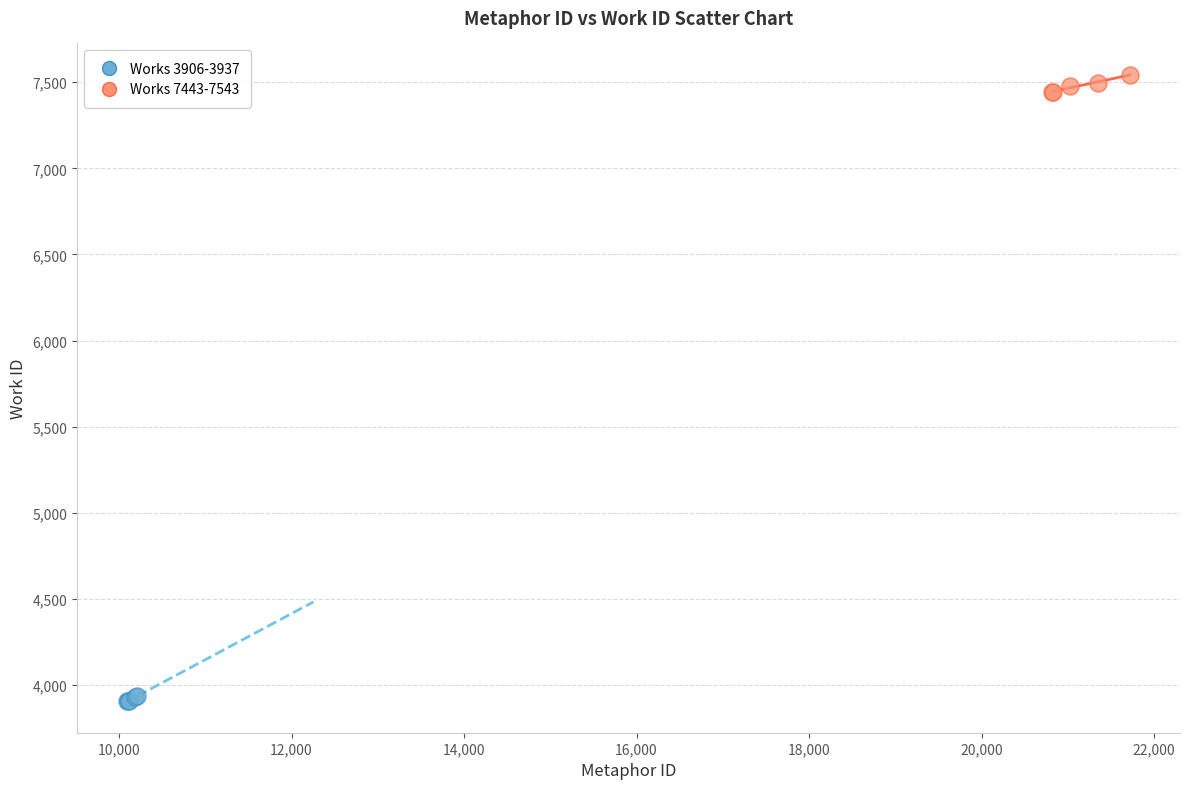

Which series reaches the maximum Y coordinate?

Works 7443-7543